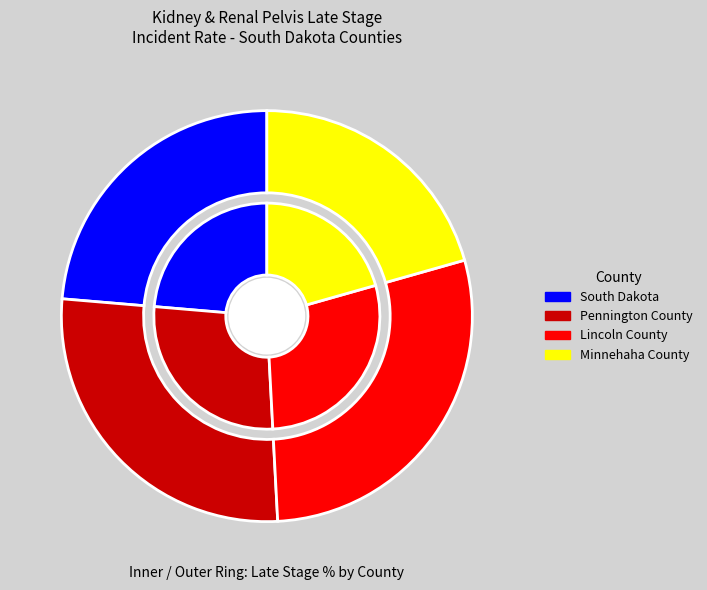

To the nearest percent, what percentage of the pie is Minnehaha County?

21%